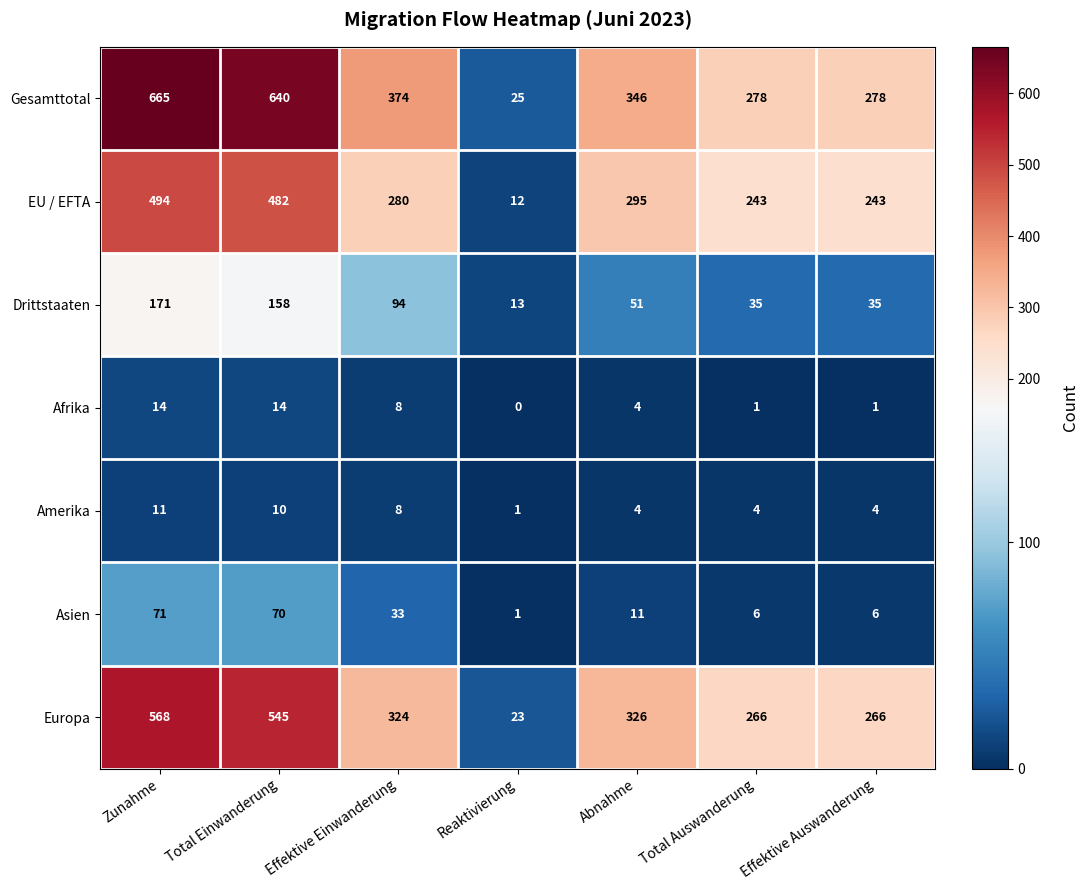

Between Zunahme and Total Einwanderung, which series saw the biggest shift?

Gesamttotal